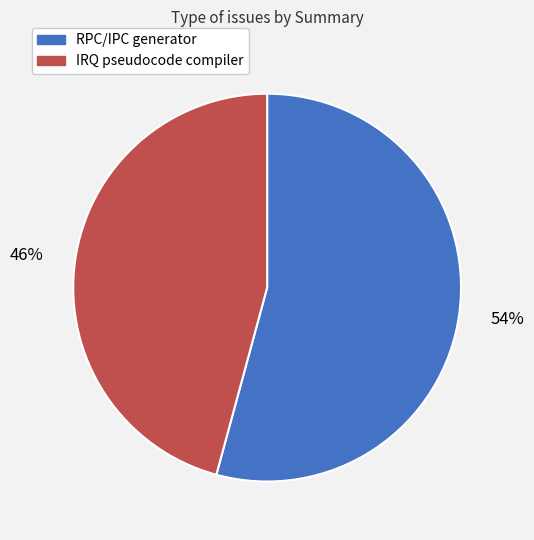

Rank the categories by value from highest to lowest.

RPC/IPC generator, IRQ pseudocode compiler